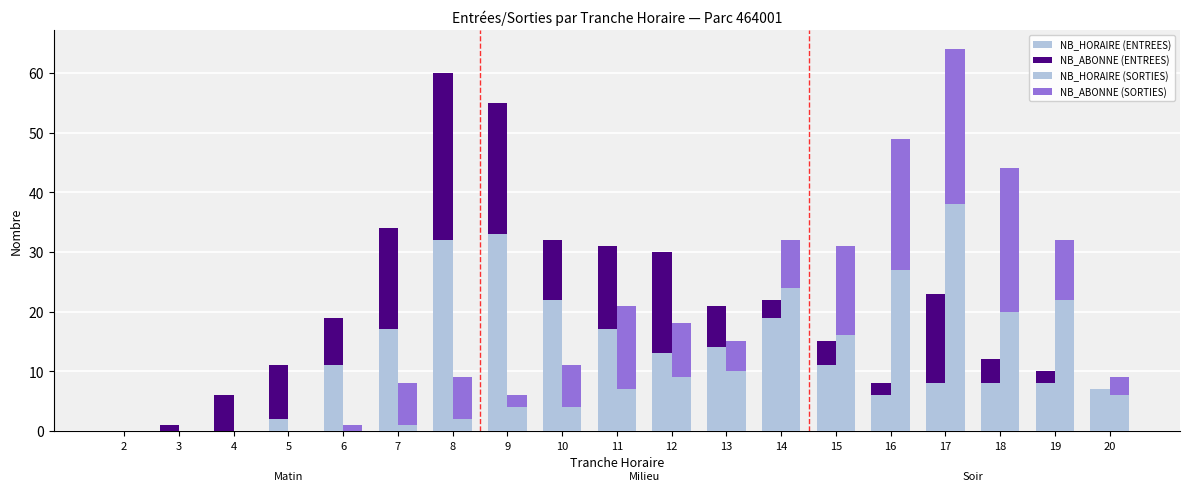

Between 12 and 20, which is larger?

12